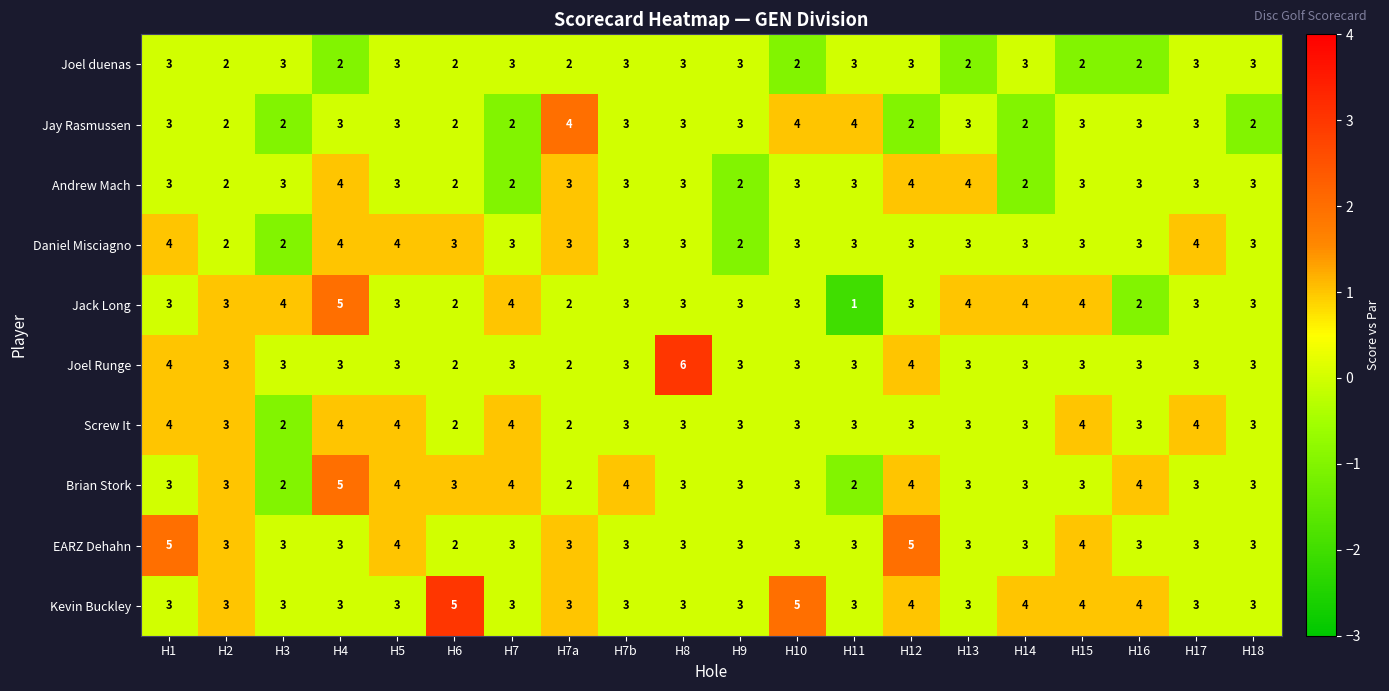

How many Jay Rasmussen values are between 2 and 3?

17